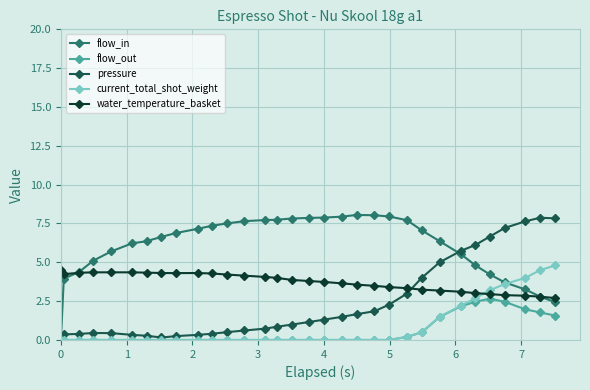

What is the value of the pressure point at the 22nd from the left?

2.3